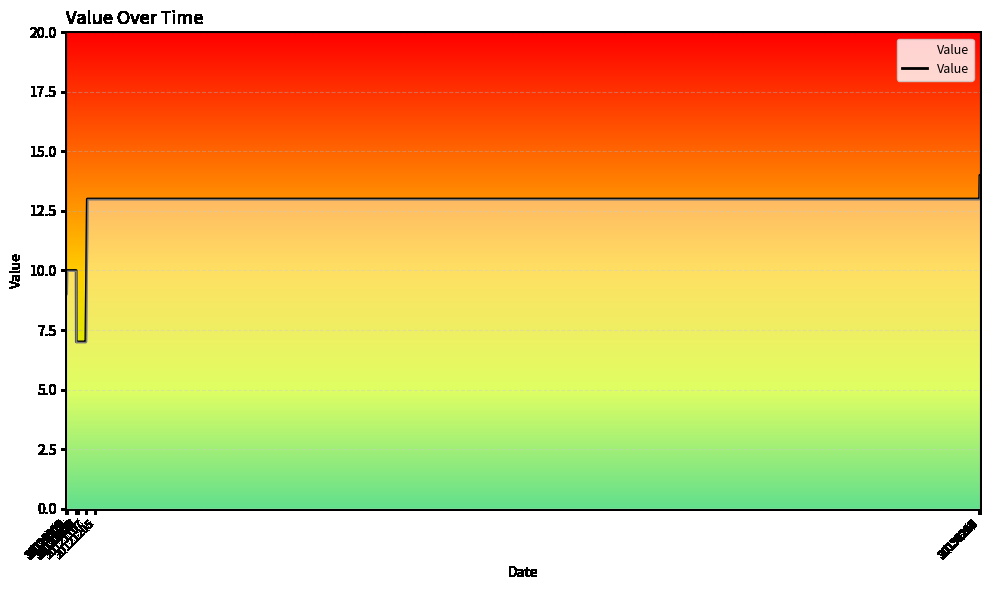

Count the number of values greater than 10.

13